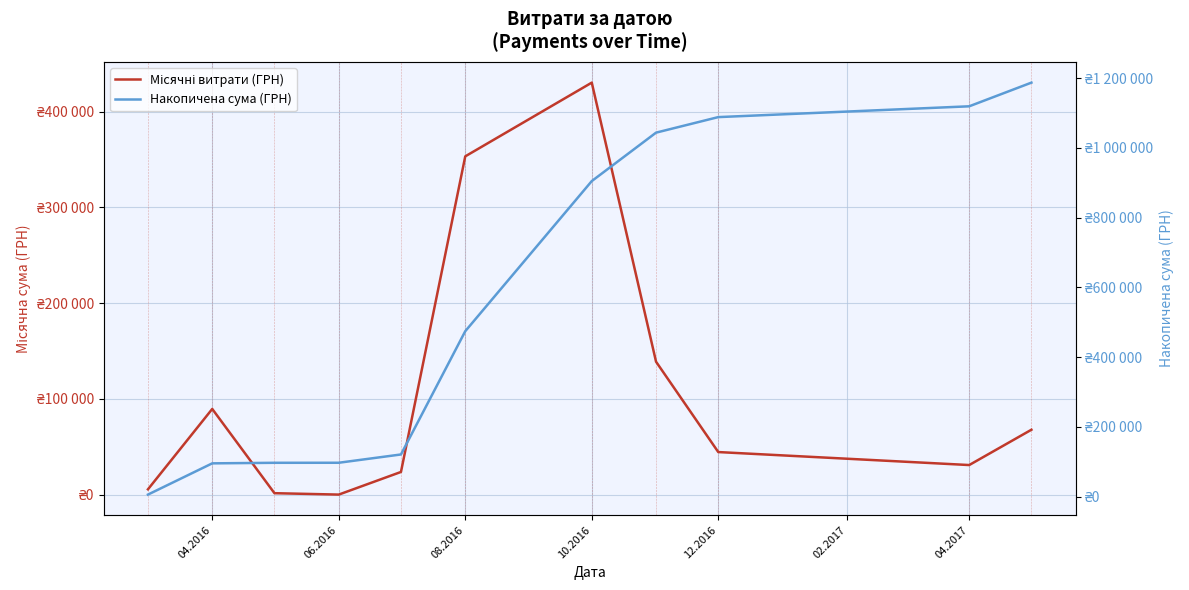

Is the value of Накопичена сума (ГРН) at 8 greater than the value of Місячні витрати (ГРН) at 12.2016?

Yes